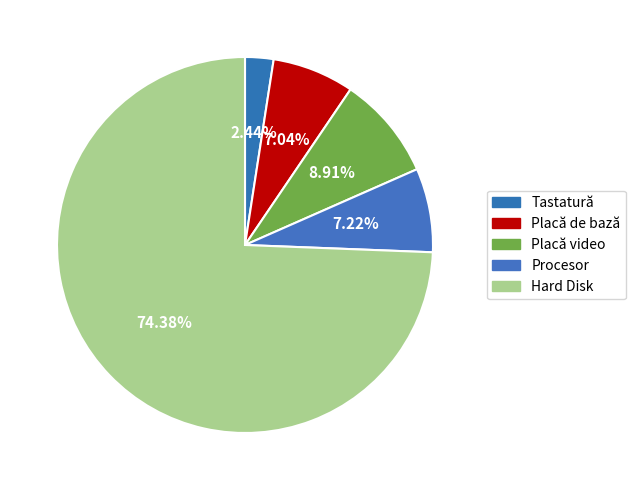

To the nearest percent, what is the combined percentage of Hard Disk and Placă video?

83%